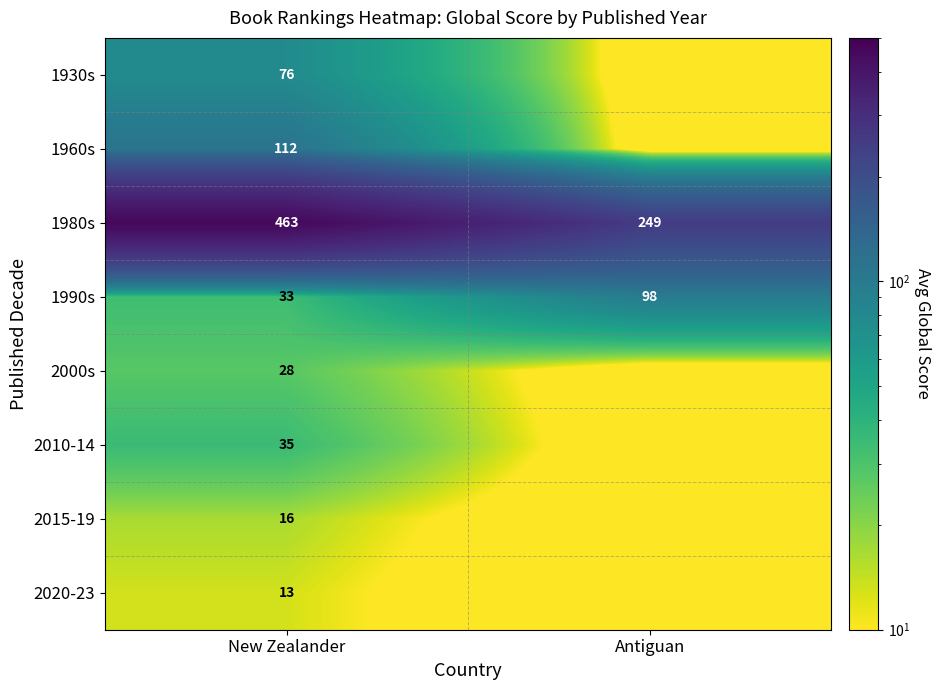

What is the difference between the highest and lowest values at New Zealander?

450.0